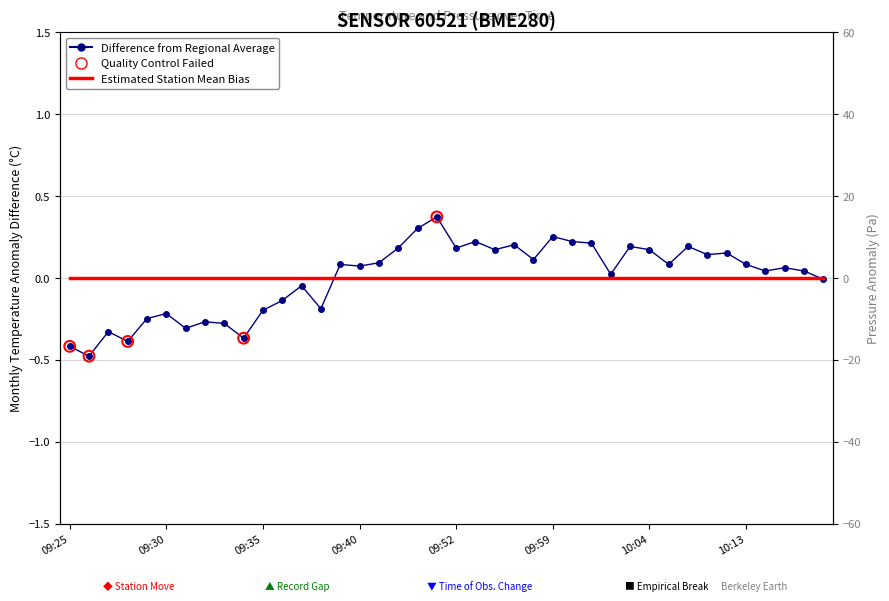

Between 10:06 and 09:31, which is larger?

10:06